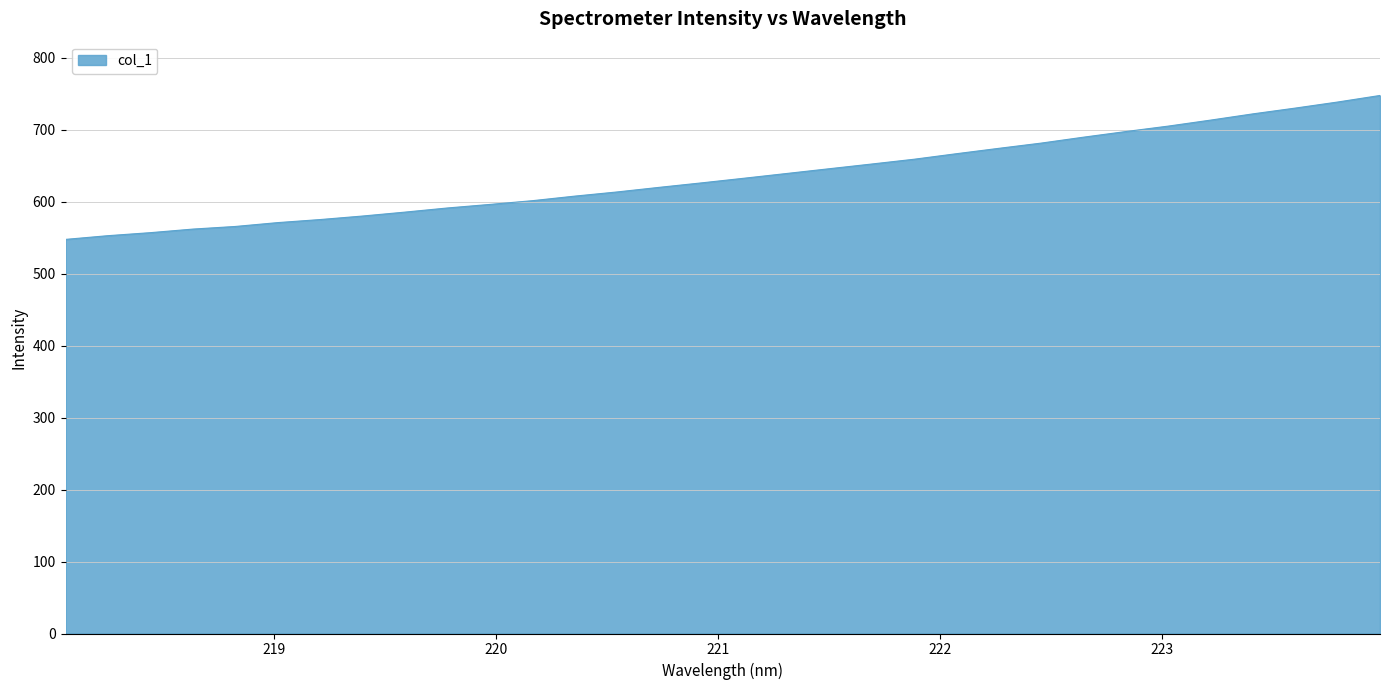

What is the maximum value shown in the chart?

747.5